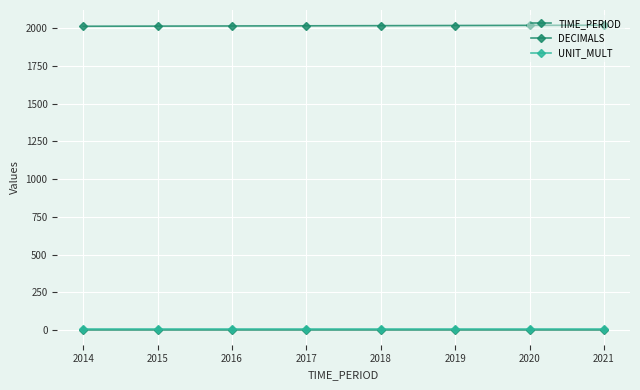

Reading left to right, extract all data points from this chart.

TIME_PERIOD: 2014	2015	2016	2017	2018	2019	2020	2021
DECIMALS: 3	3	3	3	3	3	3	3
UNIT_MULT: 6	6	6	6	6	6	6	6